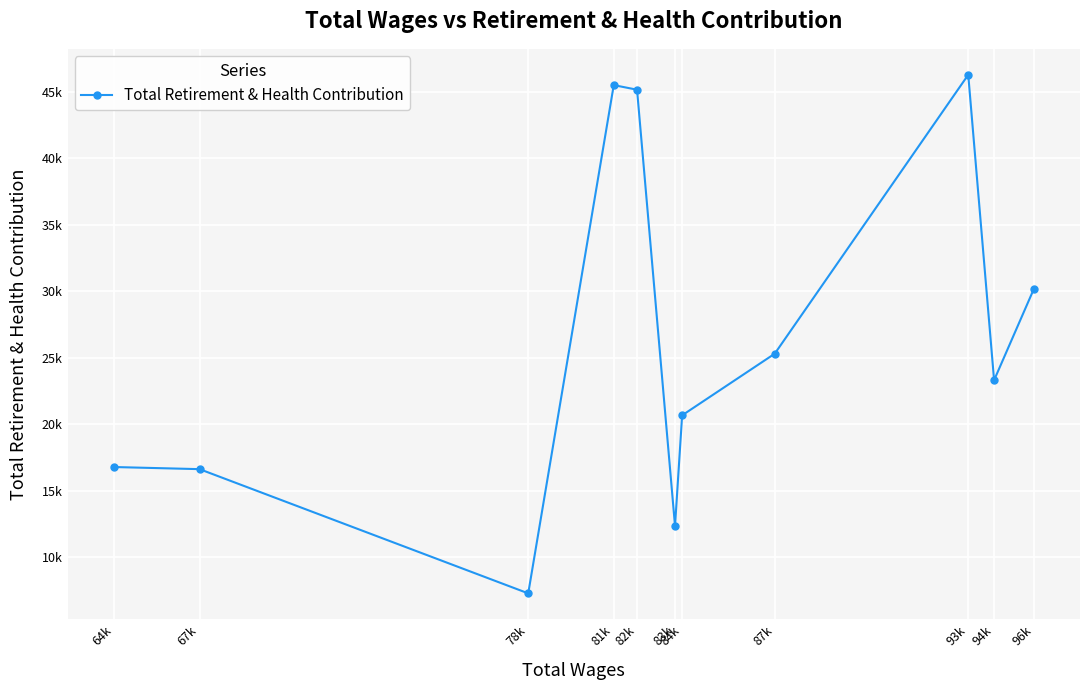

How many interior local valleys (lower than both neighbors) does the data have?

3